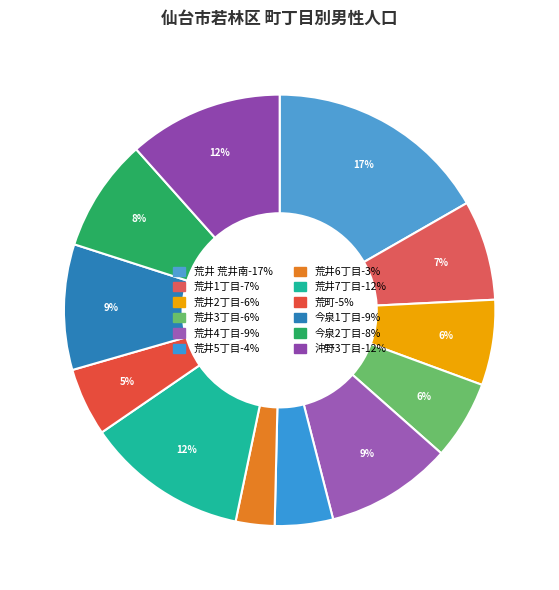

What is the ratio of the value at 荒井4丁目 to the value at 沖野3丁目?

0.8